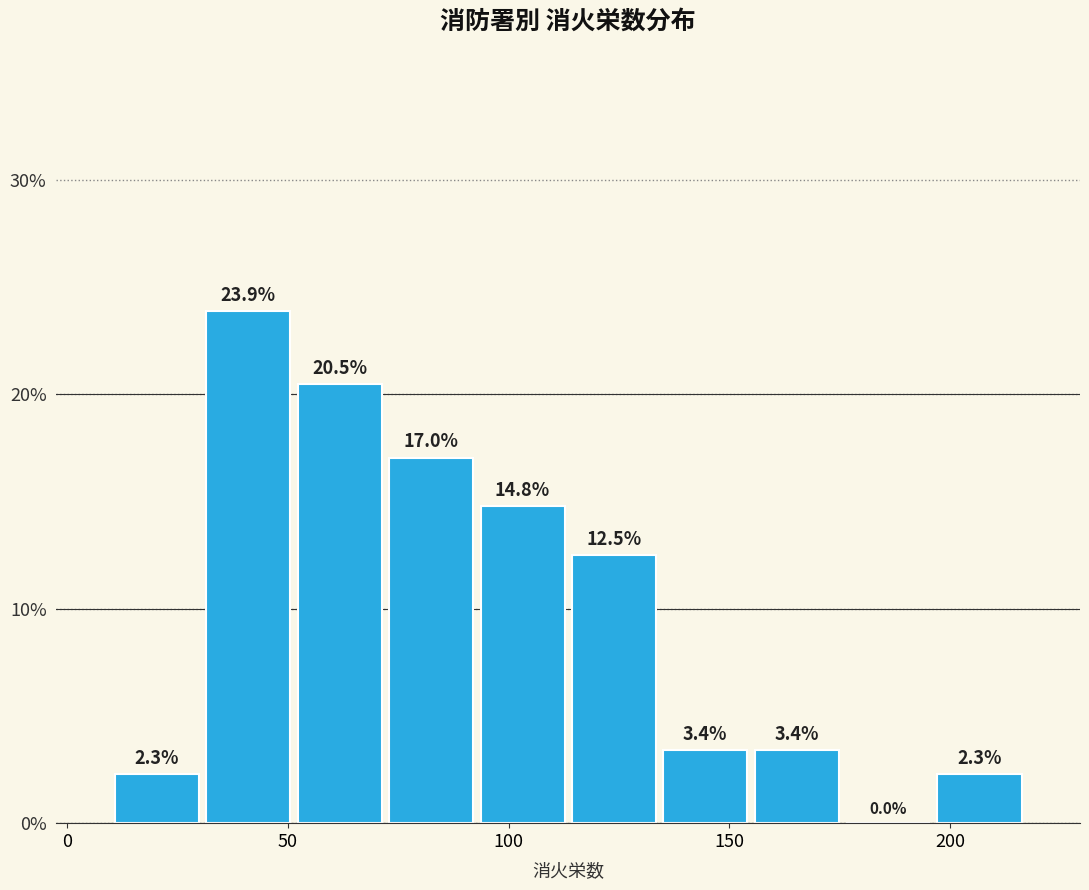

What is the height of the bar covering 50 to 70 on the x-axis? The bar edges are not printed on the chart, so give them approximately, as read against the axis.

20.5